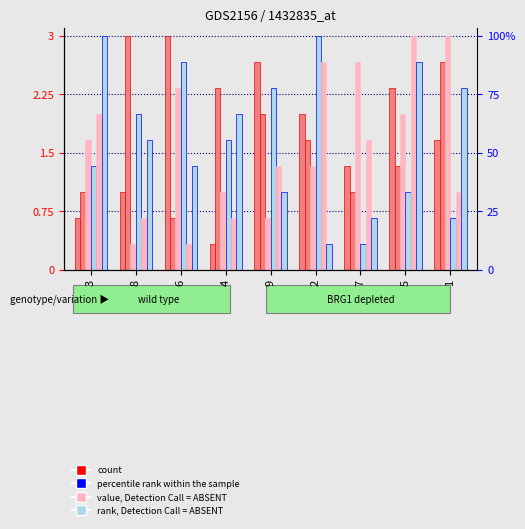

The value of col_4 at 6 is 0.6. True or false?

False